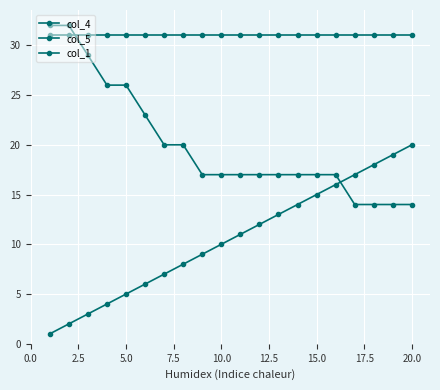

How many lines are shown in the chart?

3